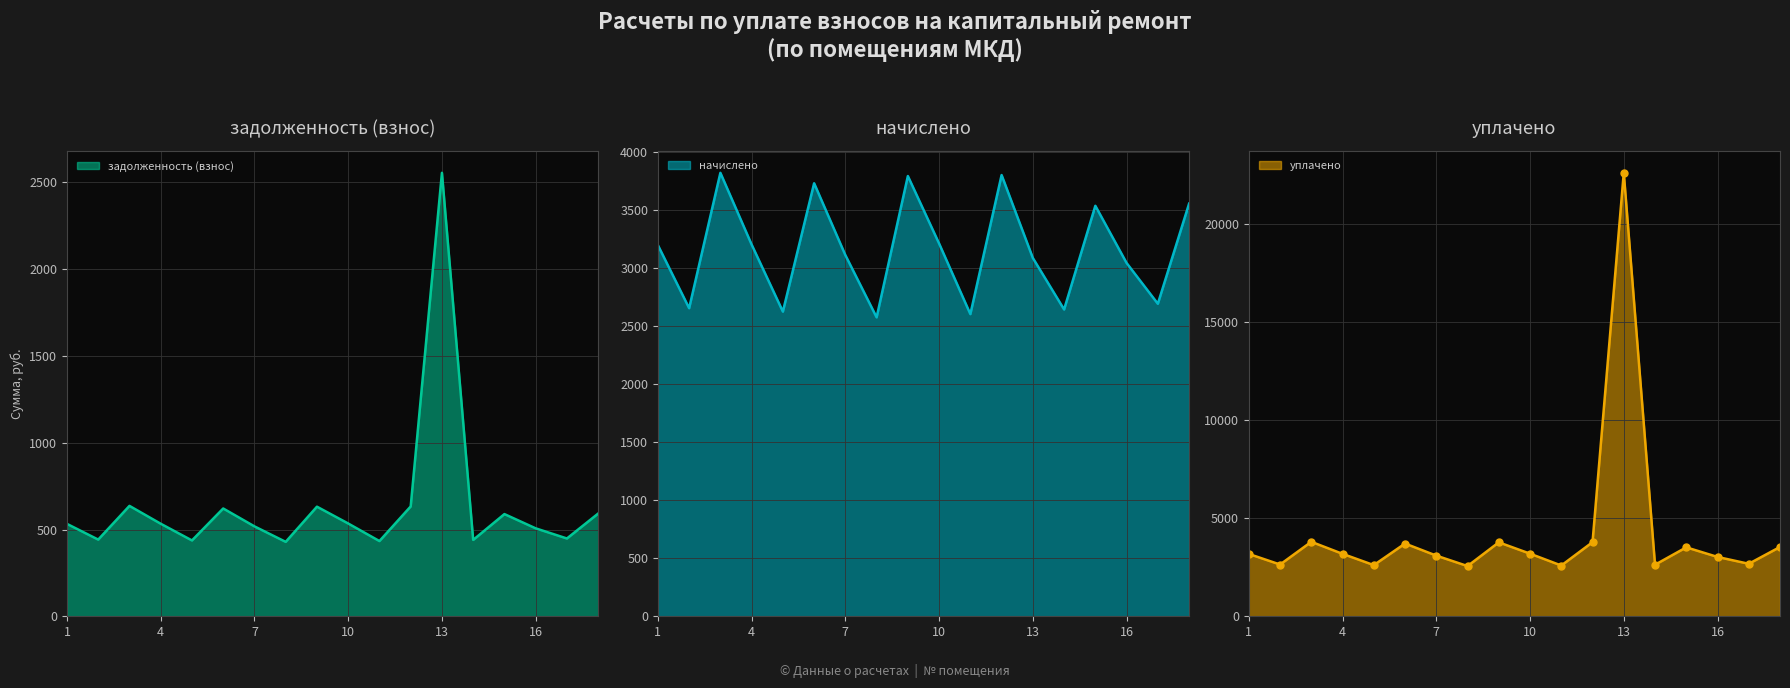

How many values in the начислено series exceed 3194?

9